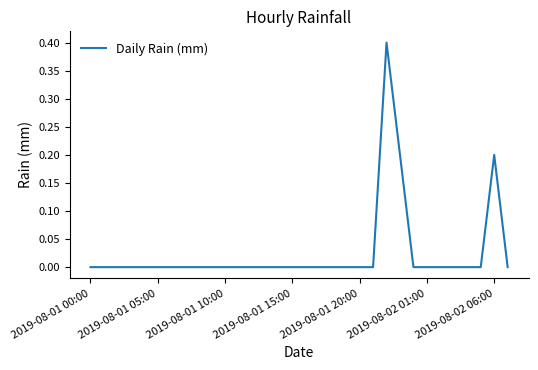

What is the maximum value shown in the chart?

0.4